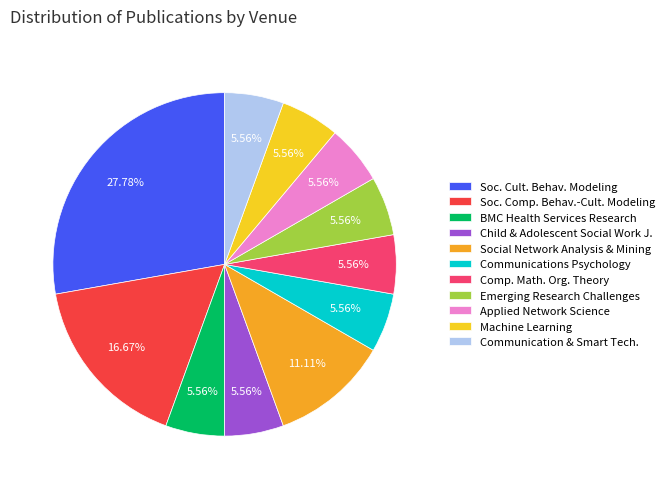

Do Comp. Math. Org. Theory and Social Network Analysis & Mining together represent more than half of the pie?

No